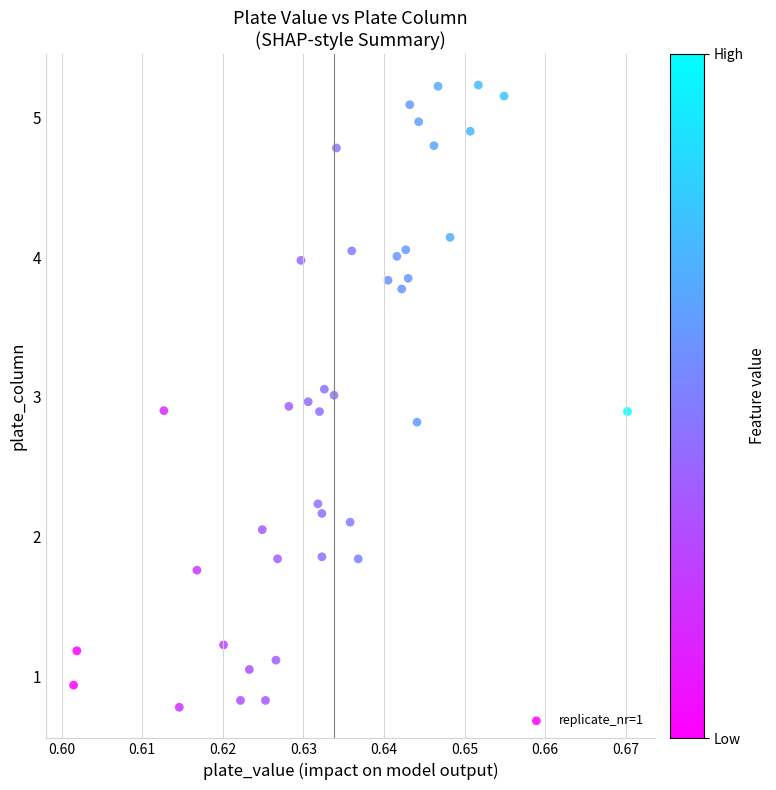

What is the range of Y values (max minus min)?

4.5